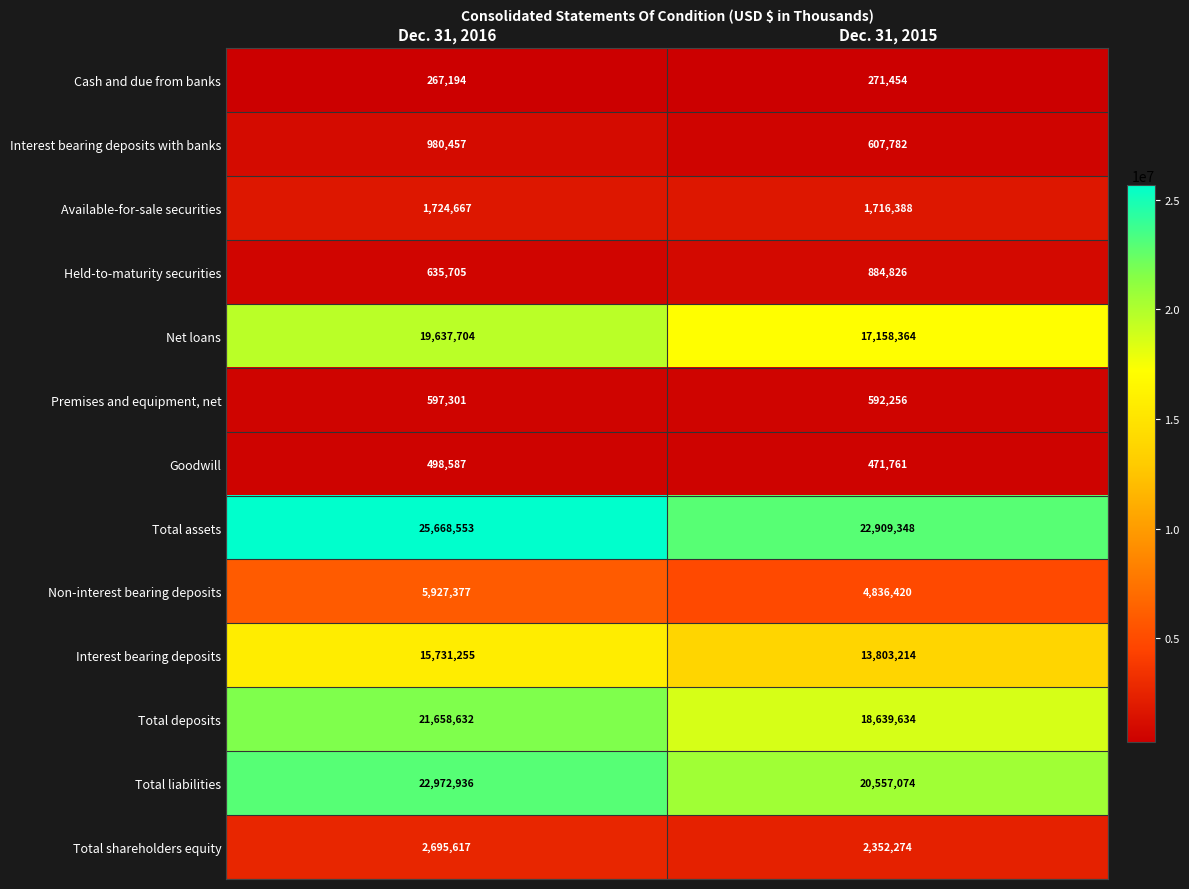

Which label corresponds to the largest value in the chart?

Dec. 31, 2016